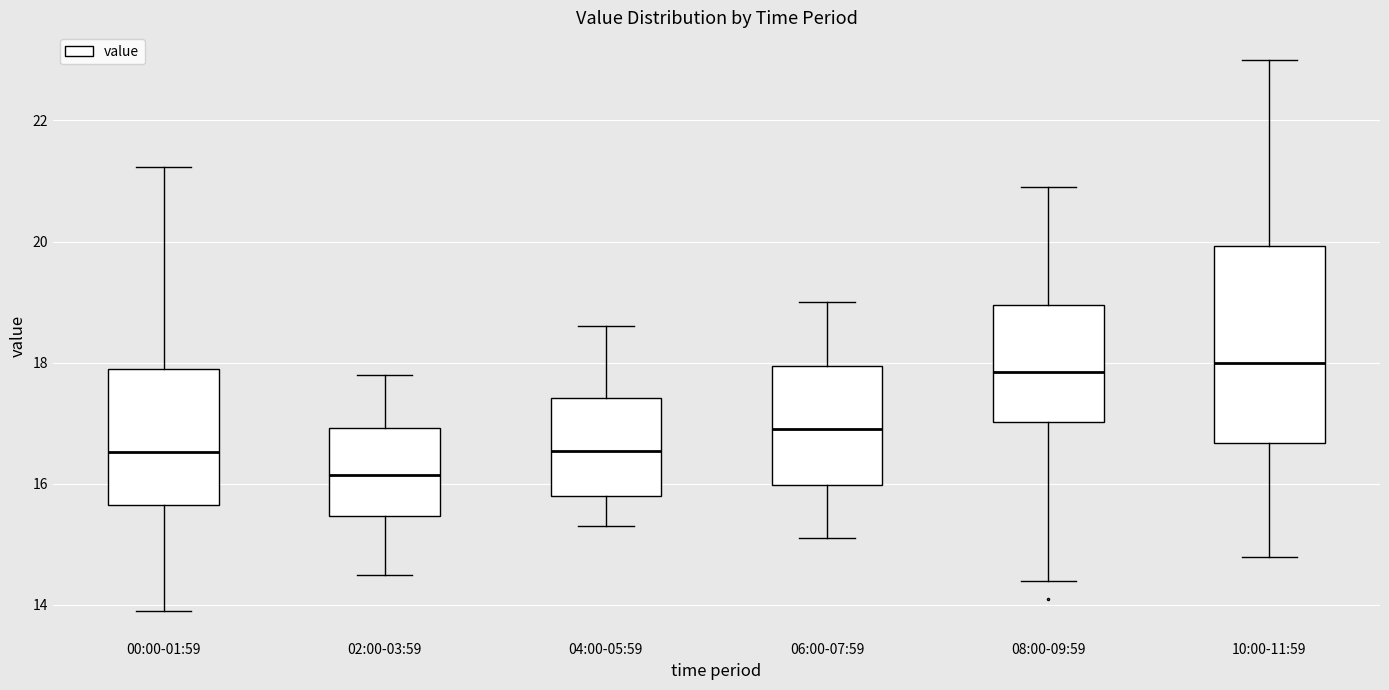

Where does the median line of the box for 08:00-09:59 sit on the y-axis? The values are not printed on the chart, so give them approximately, as read against the axis.

17.8